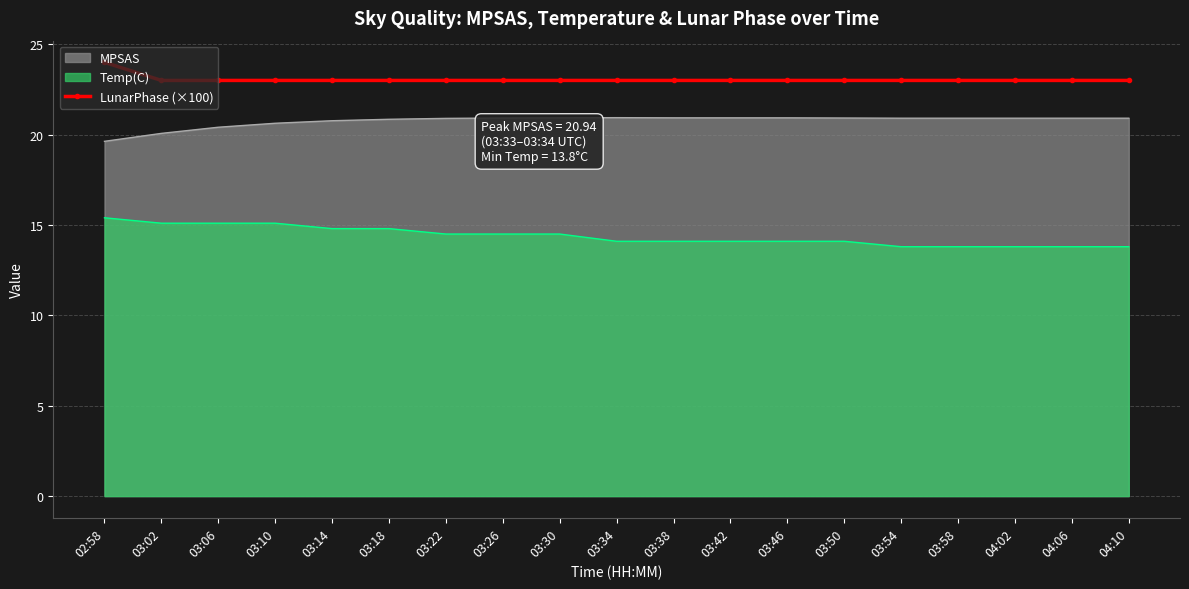

What is the total value across all series at 04:06?

57.7